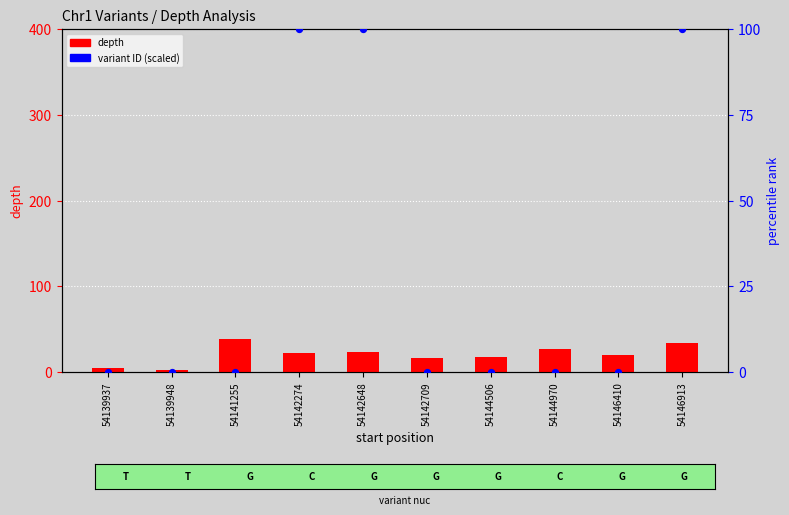

Which series has the widest spread of Y values?

variant ID (scaled)